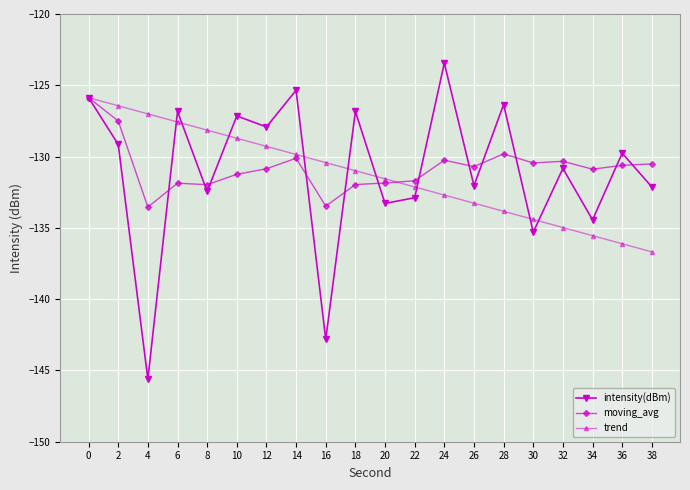

How many distinct data groups are displayed?

3